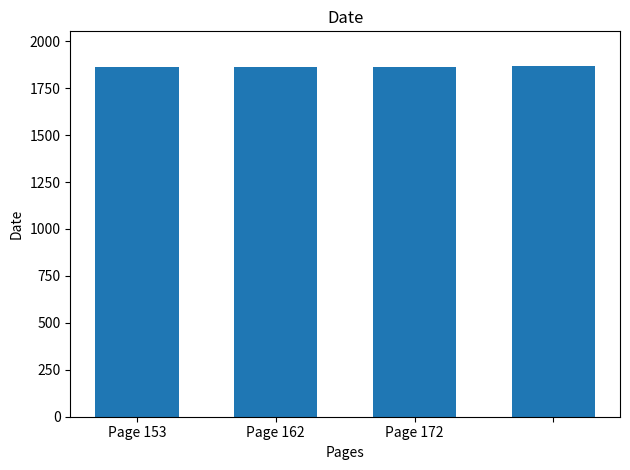

What is the value of the 4th bar from the left?

1866